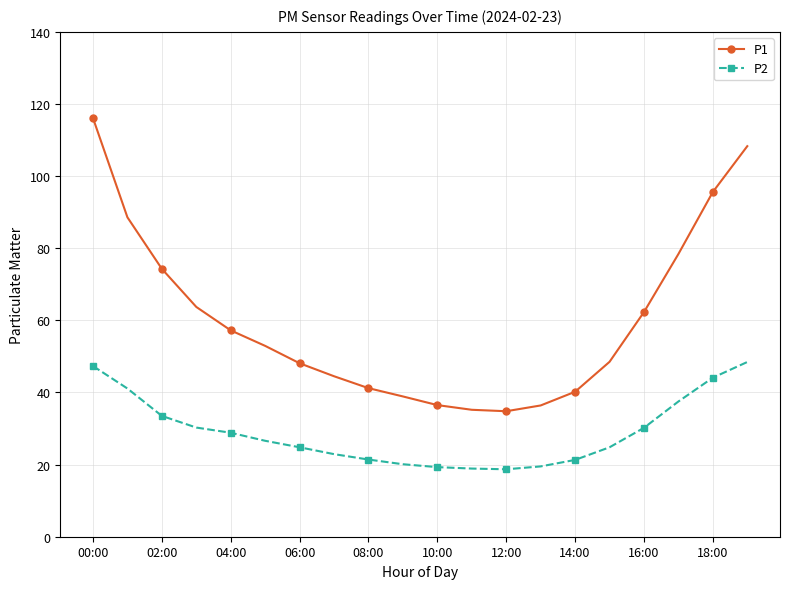

Which series has the largest total across all categories?

P1